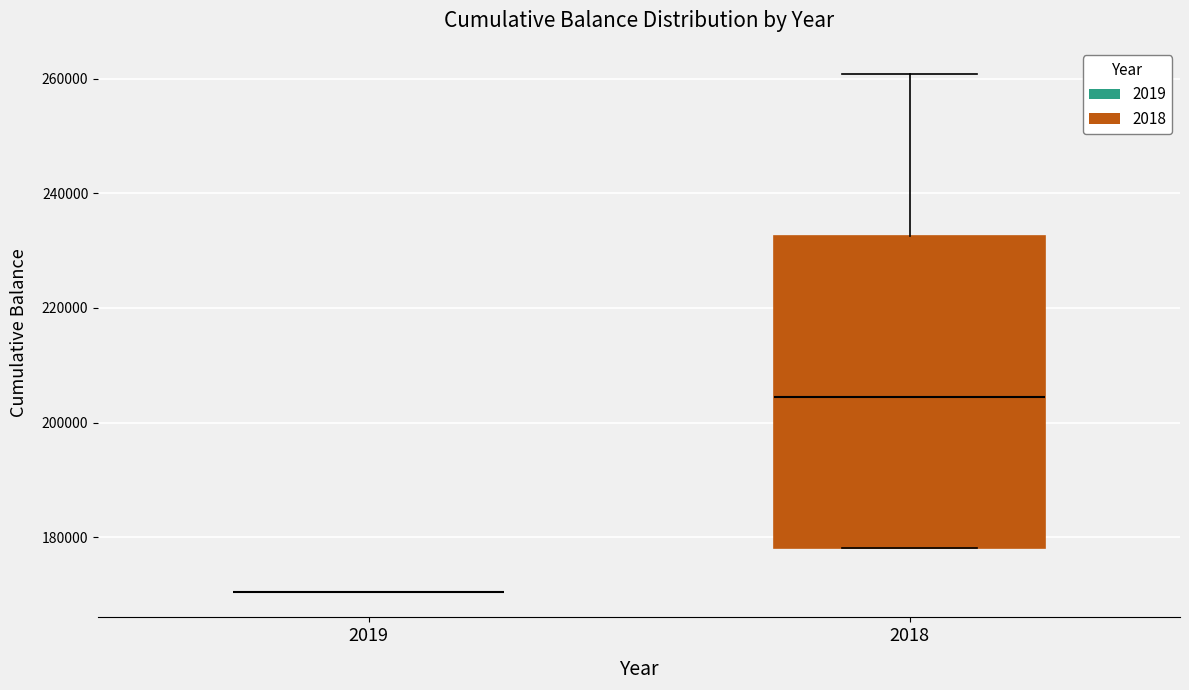

Reading left to right, transcribe this box plot: for each box, give where its median line is, the range the box spans, and where its two whiskers end, as read against the y-axis. The values are not printed on the chart, so give them approximately, as read against the axis.

2019: box collapsed to a line at 170000, whiskers 170000 to 170000
2018: median 204000, box 178000 to 232000, whiskers 178000 to 260000